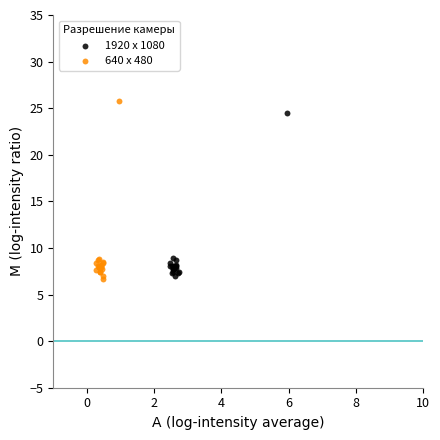

Which series has the largest Y range (max minus min)?

640 х 480